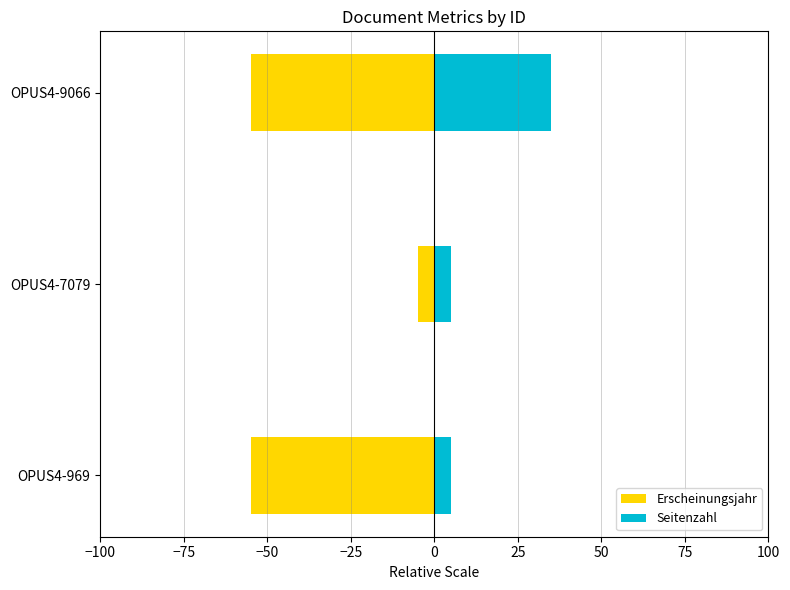

Is it true that Erscheinungsjahr equals -55 at OPUS4-969?

True